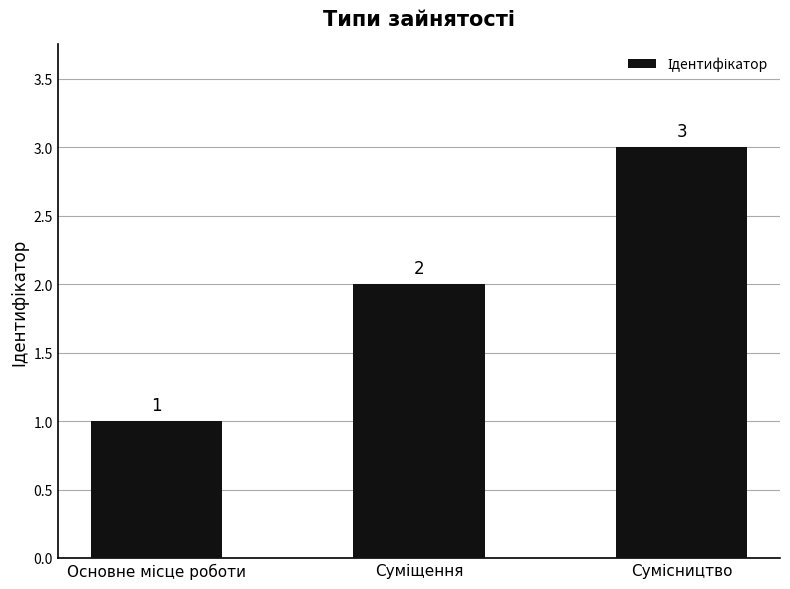

What is the difference between the maximum and minimum values?

2